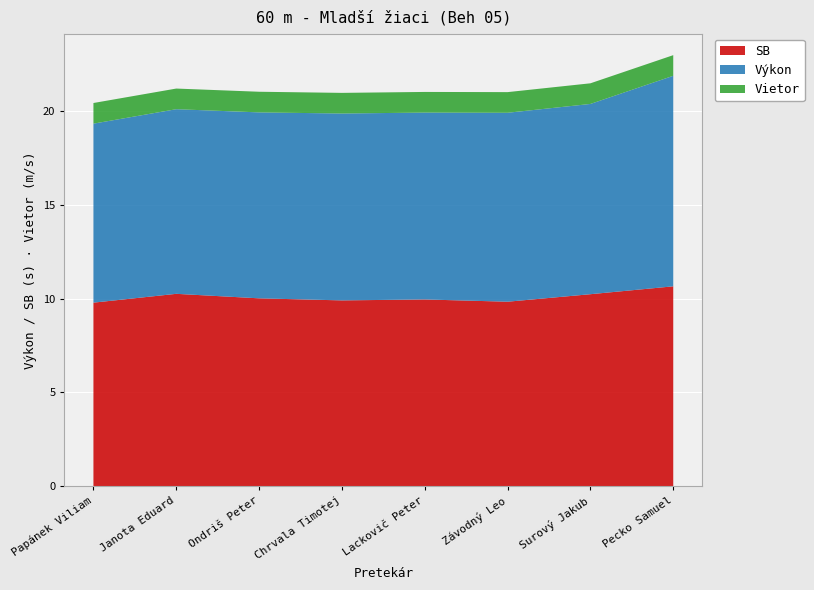

What are all the series names shown in the legend?

SB, Výkon, Vietor